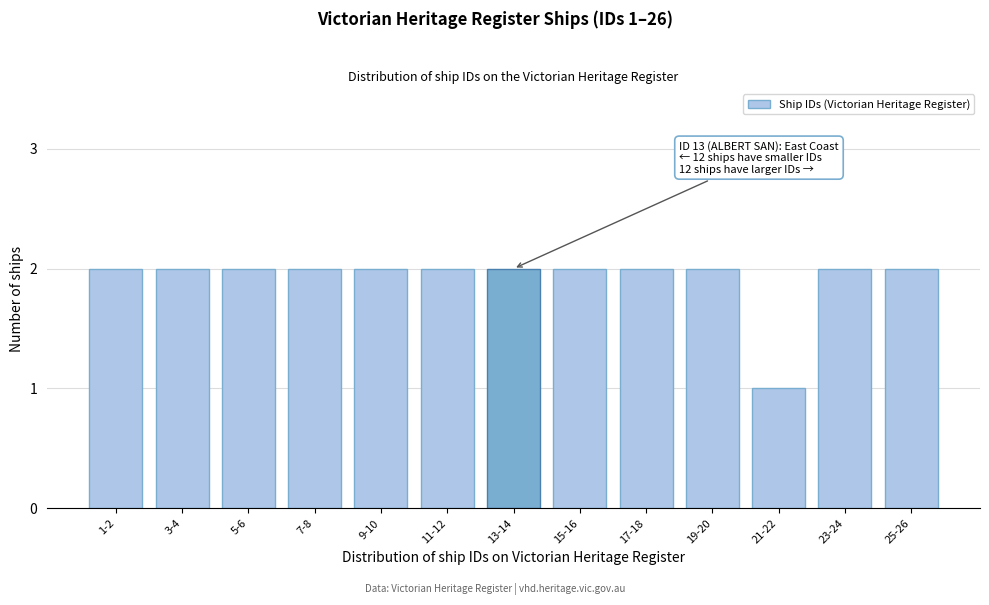

Reading left to right, transcribe all the data shown in this chart.

2	2	2	2	2	2	2	2	2	2	1	2	2